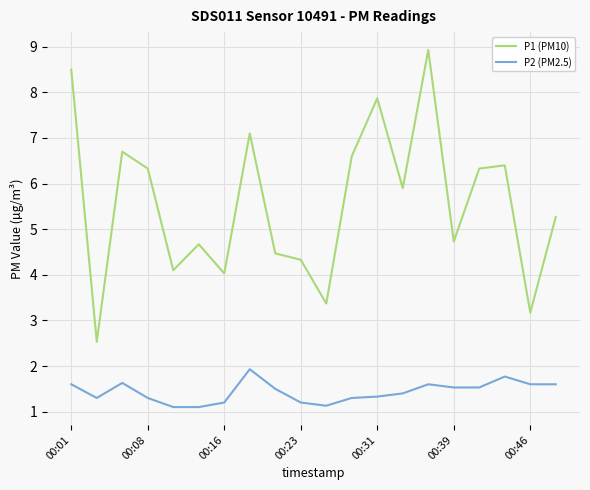

What is the minimum value for P1 (PM10)?

2.5